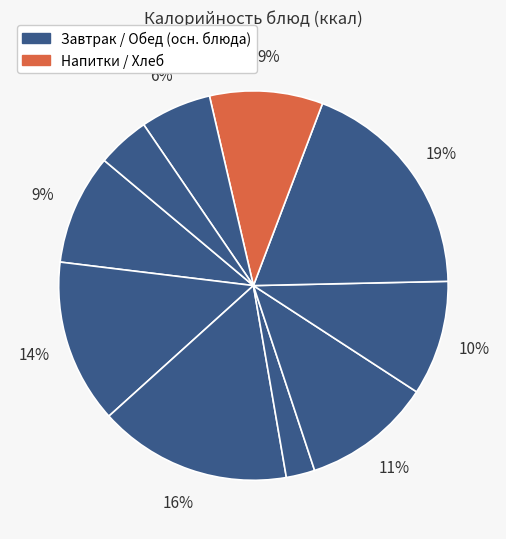

How many slices are in this pie chart?

10